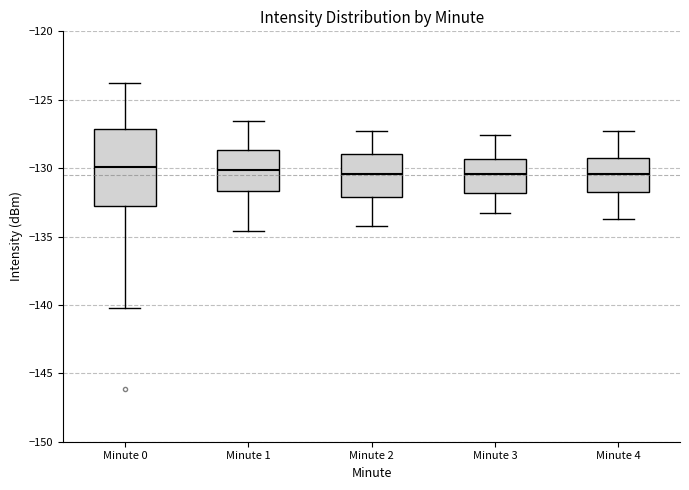

Reading left to right, transcribe this box plot: for each box, give where its median line is, the range the box spans, and where its two whiskers end, as read against the y-axis. The values are not printed on the chart, so give them approximately, as read against the axis.

Minute 0: median -130.0, box -133.0 to -127.0, whiskers -140.0 to -124.0
Minute 1: median -130.0, box -131.5 to -128.5, whiskers -134.5 to -126.5
Minute 2: median -130.5, box -132.0 to -129.0, whiskers -134.0 to -127.5
Minute 3: median -130.5, box -132.0 to -129.5, whiskers -133.5 to -127.5
Minute 4: median -130.5, box -131.5 to -129.0, whiskers -133.5 to -127.5